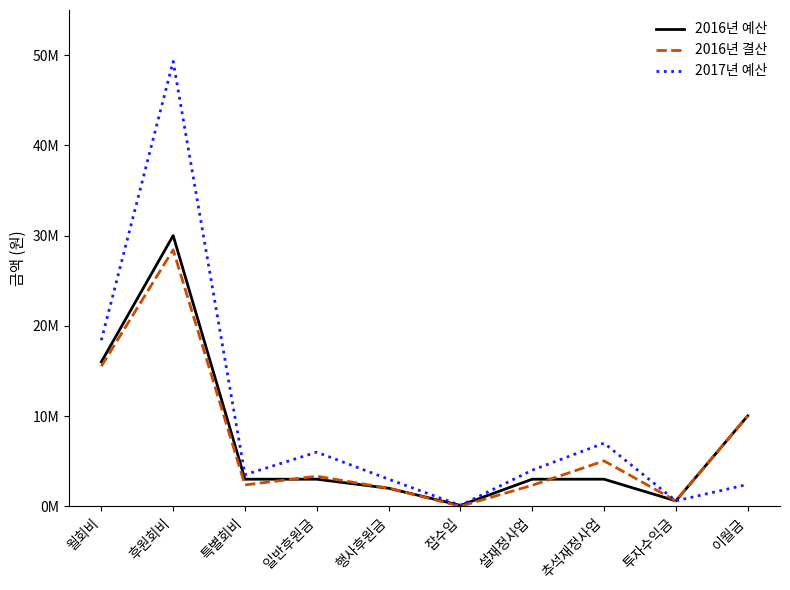

What is the value of the 2016년 결산 point at the 10th from the left?

10018104